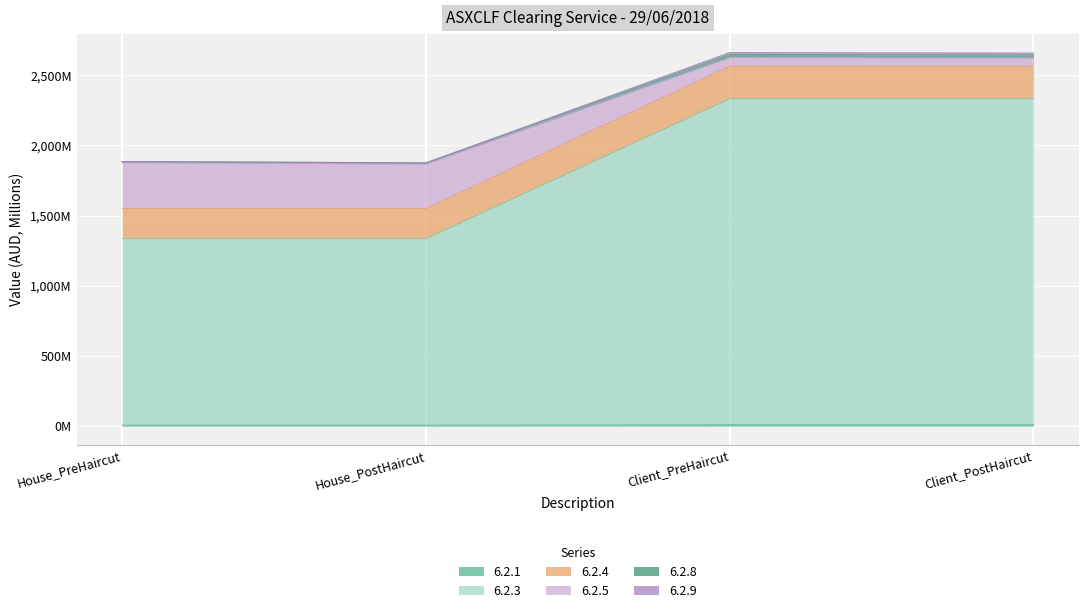

How many lines are shown in the chart?

6